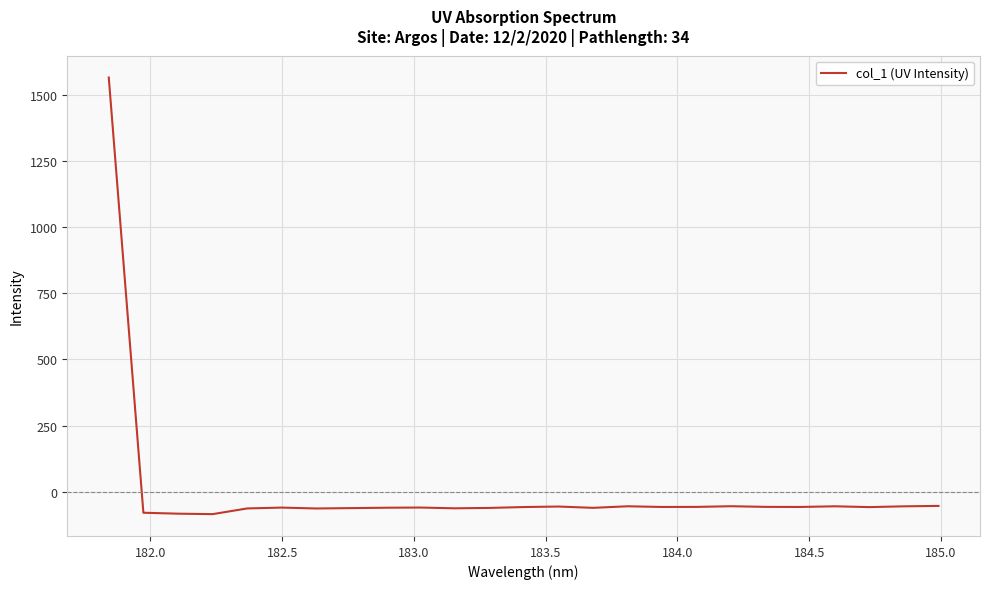

What is the difference between the maximum and minimum values?

1651.2